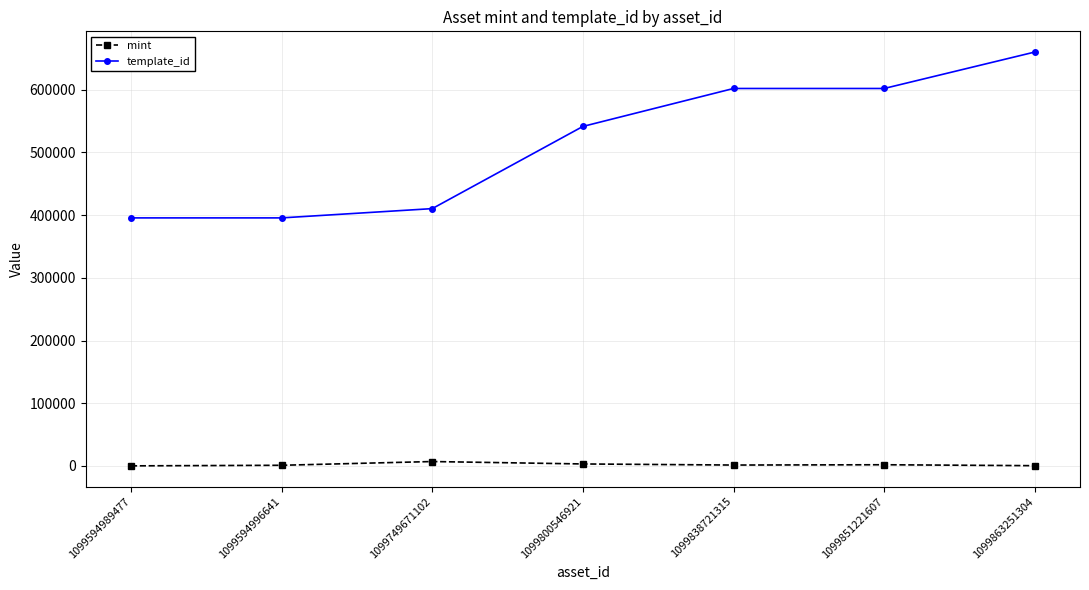

Which series has the largest range (max minus min)?

template_id